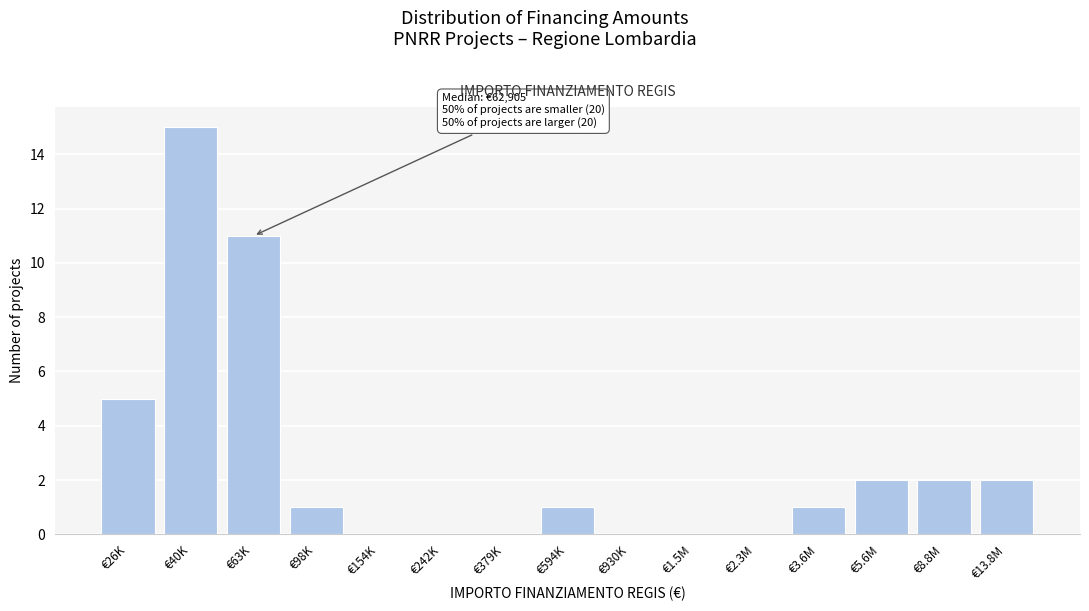

Reading right to left, what are all the values shown in this chart?

€13.8M=2	€8.8M=2	€5.6M=2	€3.6M=1	€2.3M=0	€1.5M=0	€930K=0	€594K=1	€379K=0	€242K=0	€154K=0	€98K=1	€63K=11	€40K=15	€26K=5